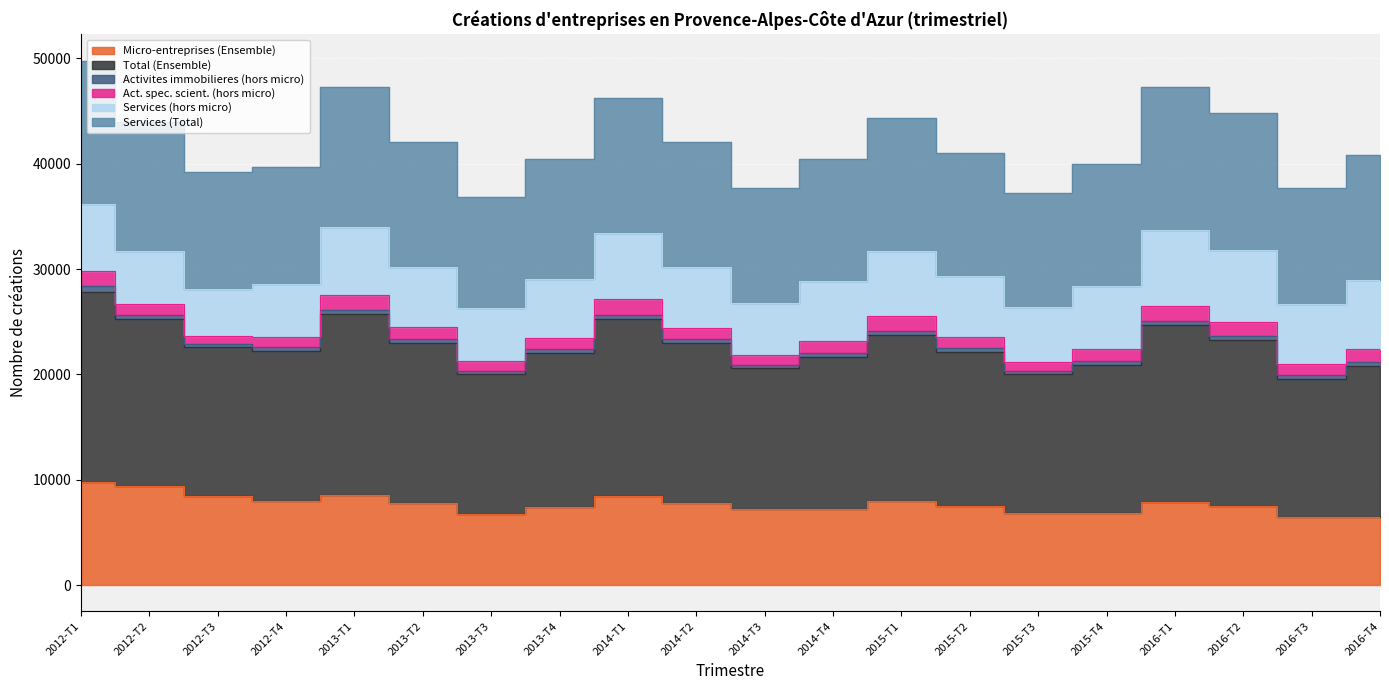

How many data points in Services (Total) are less than 41028?

10